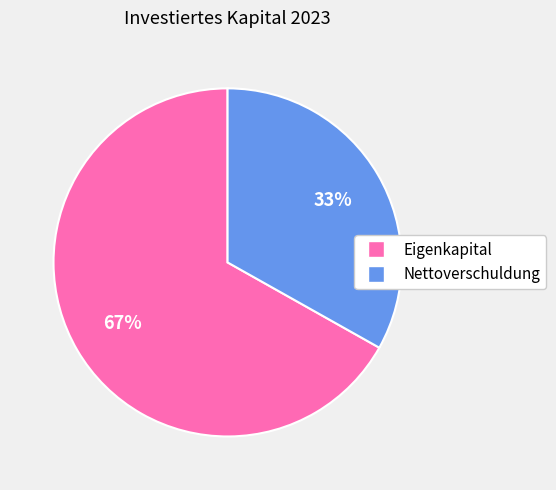

To the nearest percent, what is the difference between the Eigenkapital and Nettoverschuldung slice percentages?

34%